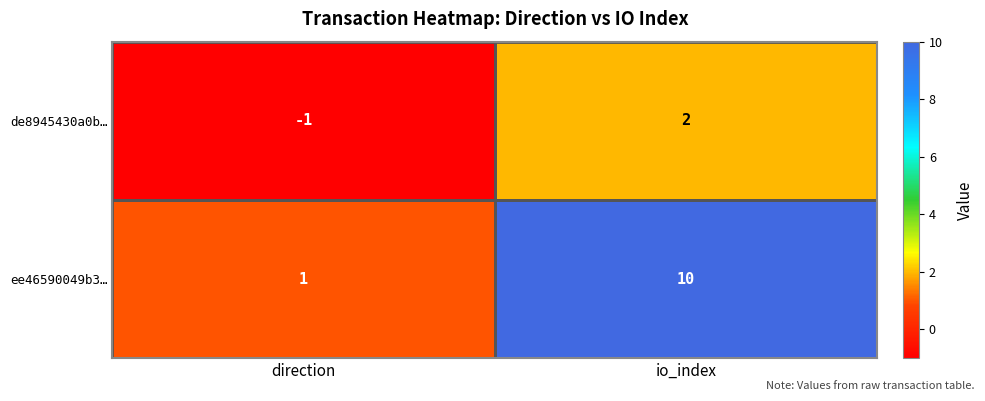

What is the difference between the highest and lowest values at direction?

2